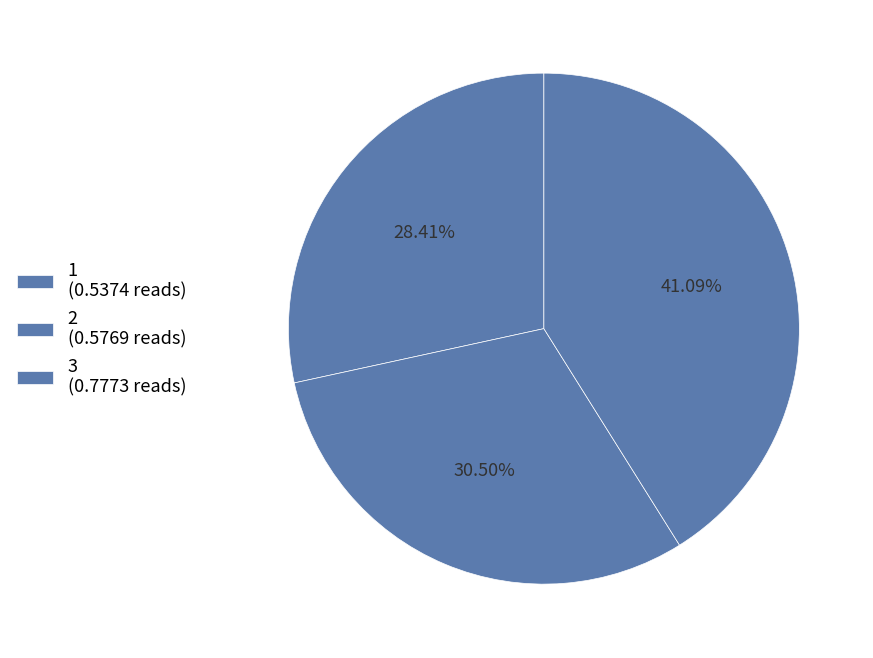

How many segments does this pie chart have?

3